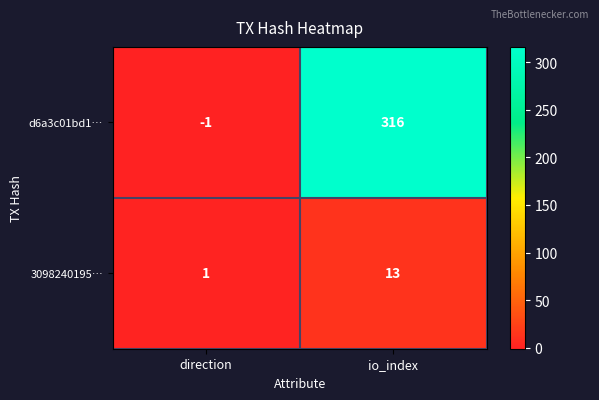

Between direction and io_index, which series saw the biggest shift?

d6a3c01bd1…